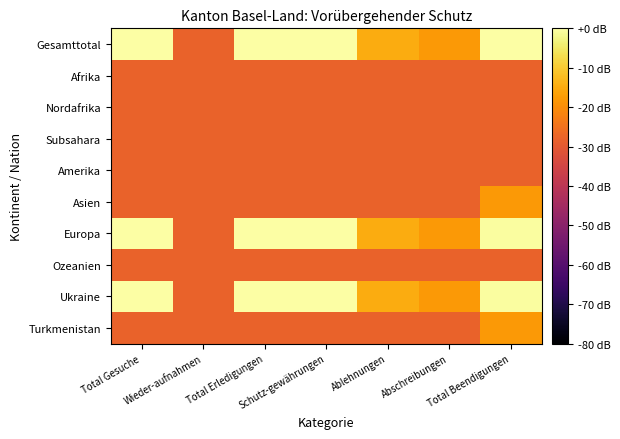

Reading left to right, transcribe all the data shown in this chart.

Gesamttotal: Total Gesuche=1.8	Wieder-aufnahmen=-1.0	Total Erledigungen=1.8	Schutz-gewährungen=1.8	Ablehnungen=0.3	Abschreibungen=0.0	Total Beendigungen=1.8
Afrika: Total Gesuche=-1.0	Wieder-aufnahmen=-1.0	Total Erledigungen=-1.0	Schutz-gewährungen=-1.0	Ablehnungen=-1.0	Abschreibungen=-1.0	Total Beendigungen=-1.0
Nordafrika: Total Gesuche=-1.0	Wieder-aufnahmen=-1.0	Total Erledigungen=-1.0	Schutz-gewährungen=-1.0	Ablehnungen=-1.0	Abschreibungen=-1.0	Total Beendigungen=-1.0
Subsahara: Total Gesuche=-1.0	Wieder-aufnahmen=-1.0	Total Erledigungen=-1.0	Schutz-gewährungen=-1.0	Ablehnungen=-1.0	Abschreibungen=-1.0	Total Beendigungen=-1.0
Amerika: Total Gesuche=-1.0	Wieder-aufnahmen=-1.0	Total Erledigungen=-1.0	Schutz-gewährungen=-1.0	Ablehnungen=-1.0	Abschreibungen=-1.0	Total Beendigungen=-1.0
Asien: Total Gesuche=-1.0	Wieder-aufnahmen=-1.0	Total Erledigungen=-1.0	Schutz-gewährungen=-1.0	Ablehnungen=-1.0	Abschreibungen=-1.0	Total Beendigungen=0.0
Europa: Total Gesuche=1.8	Wieder-aufnahmen=-1.0	Total Erledigungen=1.8	Schutz-gewährungen=1.8	Ablehnungen=0.3	Abschreibungen=0.0	Total Beendigungen=1.8
Ozeanien: Total Gesuche=-1.0	Wieder-aufnahmen=-1.0	Total Erledigungen=-1.0	Schutz-gewährungen=-1.0	Ablehnungen=-1.0	Abschreibungen=-1.0	Total Beendigungen=-1.0
Ukraine: Total Gesuche=1.8	Wieder-aufnahmen=-1.0	Total Erledigungen=1.8	Schutz-gewährungen=1.8	Ablehnungen=0.3	Abschreibungen=0.0	Total Beendigungen=1.8
Turkmenistan: Total Gesuche=-1.0	Wieder-aufnahmen=-1.0	Total Erledigungen=-1.0	Schutz-gewährungen=-1.0	Ablehnungen=-1.0	Abschreibungen=-1.0	Total Beendigungen=0.0